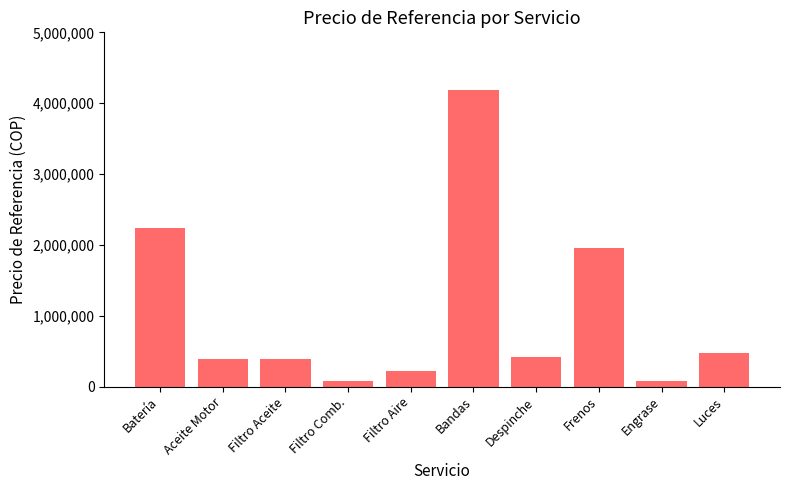

The value at Despinche is 410867.3. True or false?

True